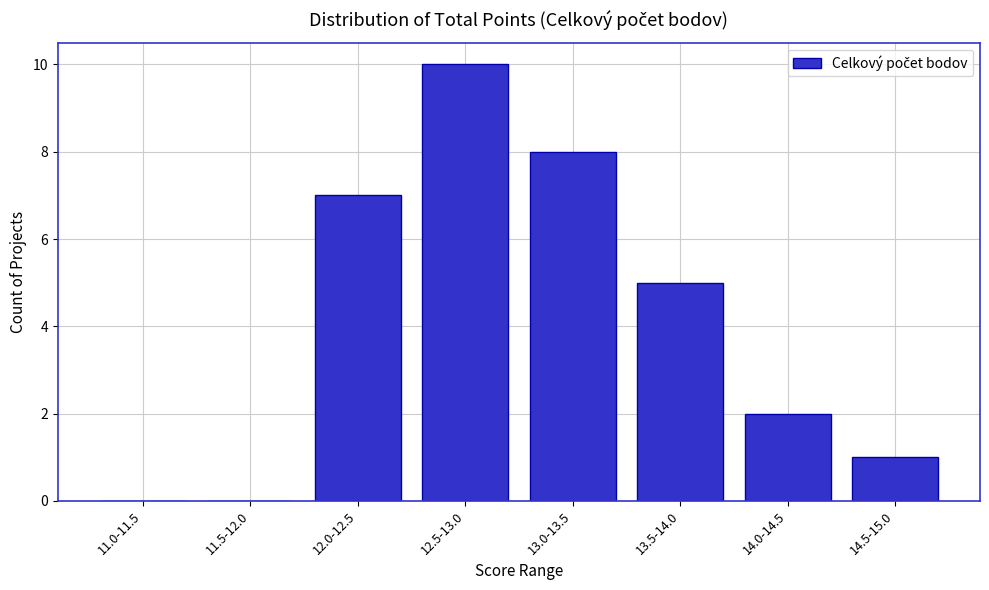

Reading left to right, what are all the values shown in this chart?

11.0-11.5=0	11.5-12.0=0	12.0-12.5=7	12.5-13.0=10	13.0-13.5=8	13.5-14.0=5	14.0-14.5=2	14.5-15.0=1